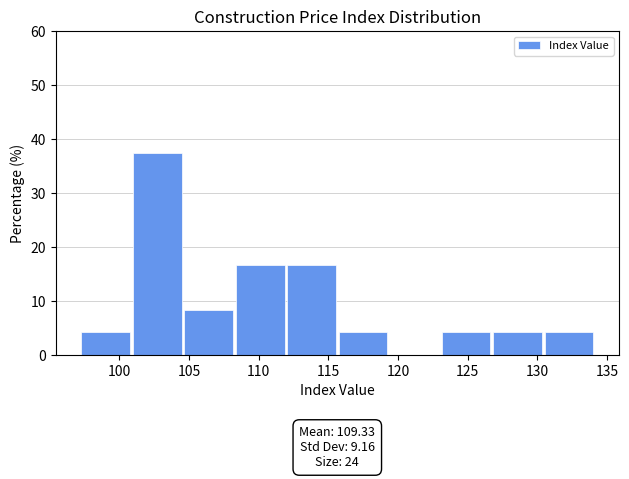

Over which range of the x-axis is the bar tallest?

101.0 to 104.5